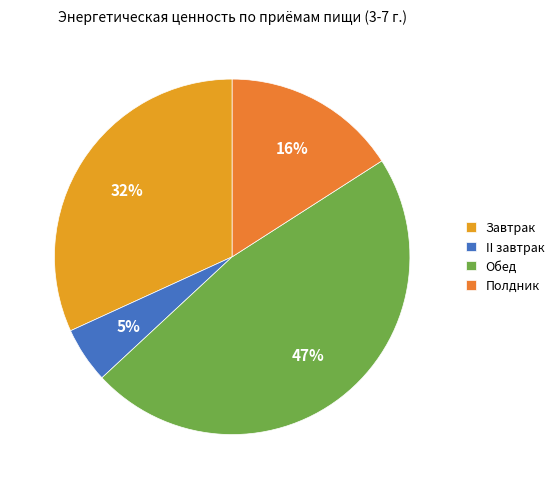

Is Завтрак the majority of the pie?

No